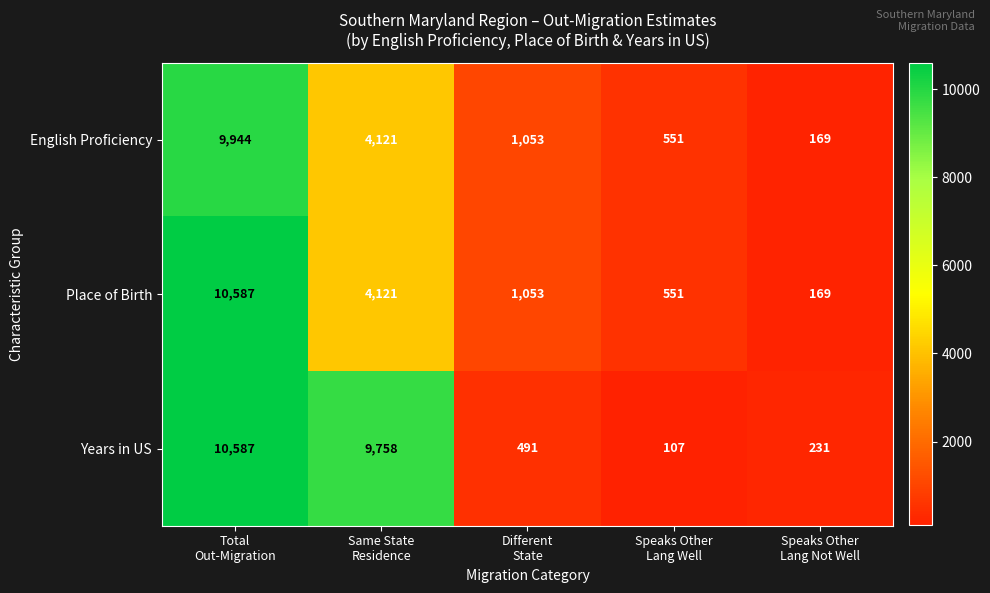

What is the difference between the second highest and second lowest values in the English Proficiency series?

3570